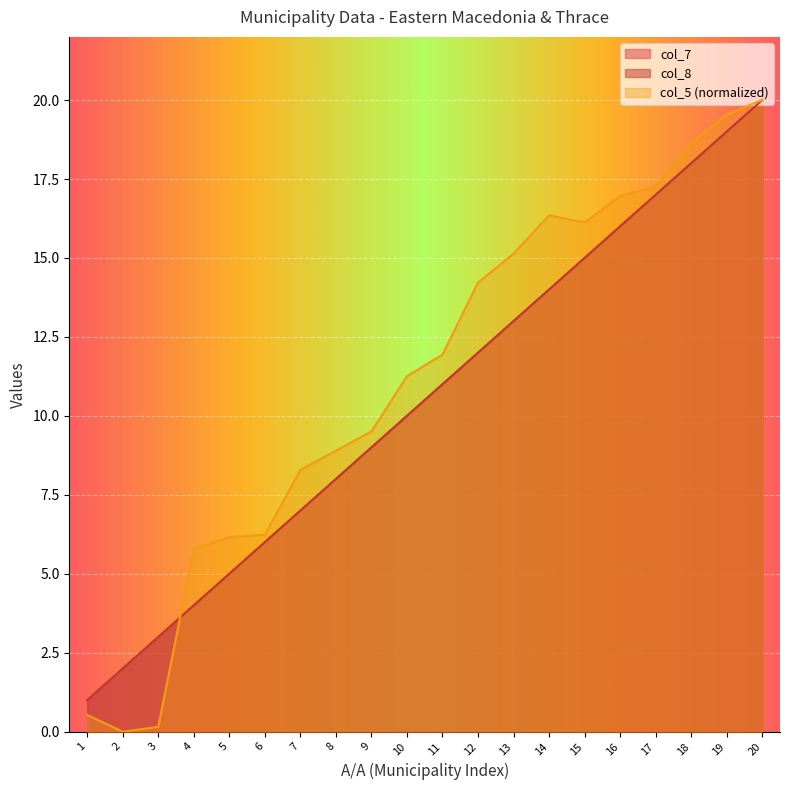

What is the value of the col_8 point at the 13th from the left?

13.0